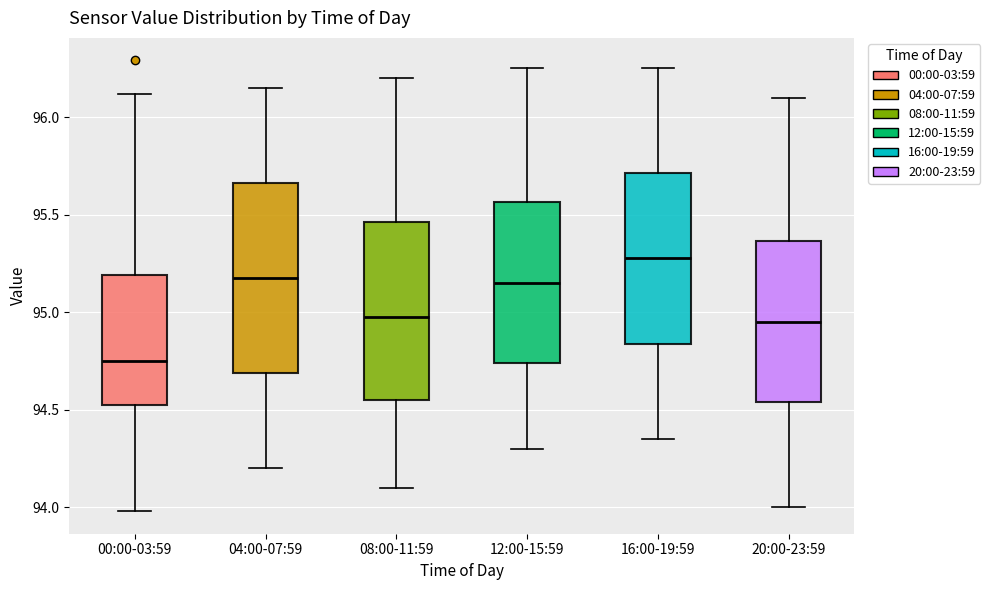

Where is the upper edge of the box for 00:00-03:59 on the y-axis? The values are not printed on the chart, so give them approximately, as read against the axis.

95.20